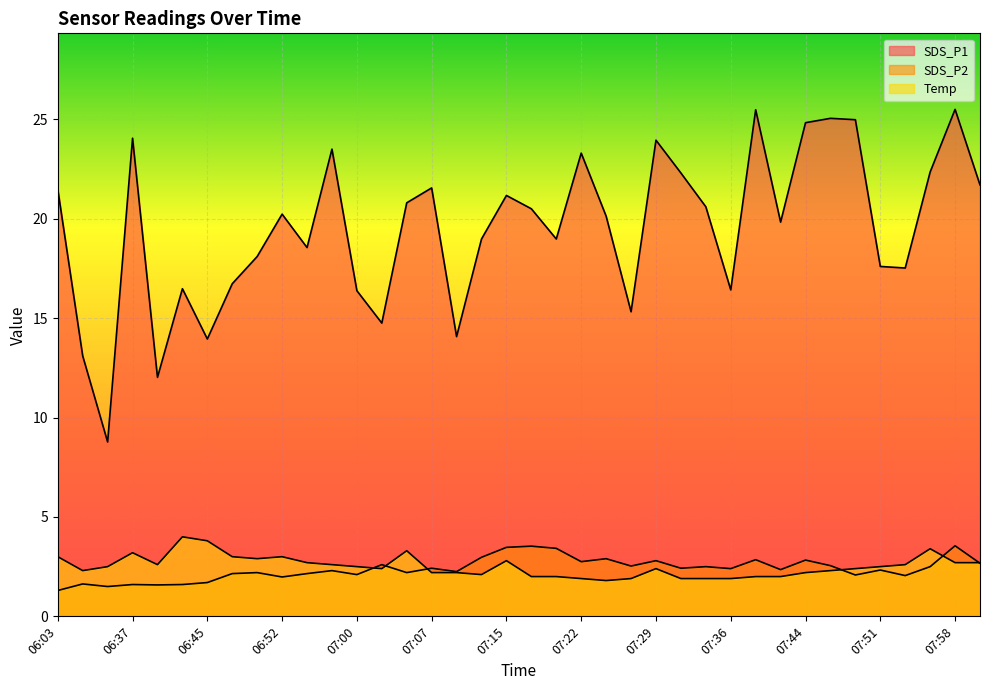

True or false: Temp and SDS_P1 intersect in this chart.

False